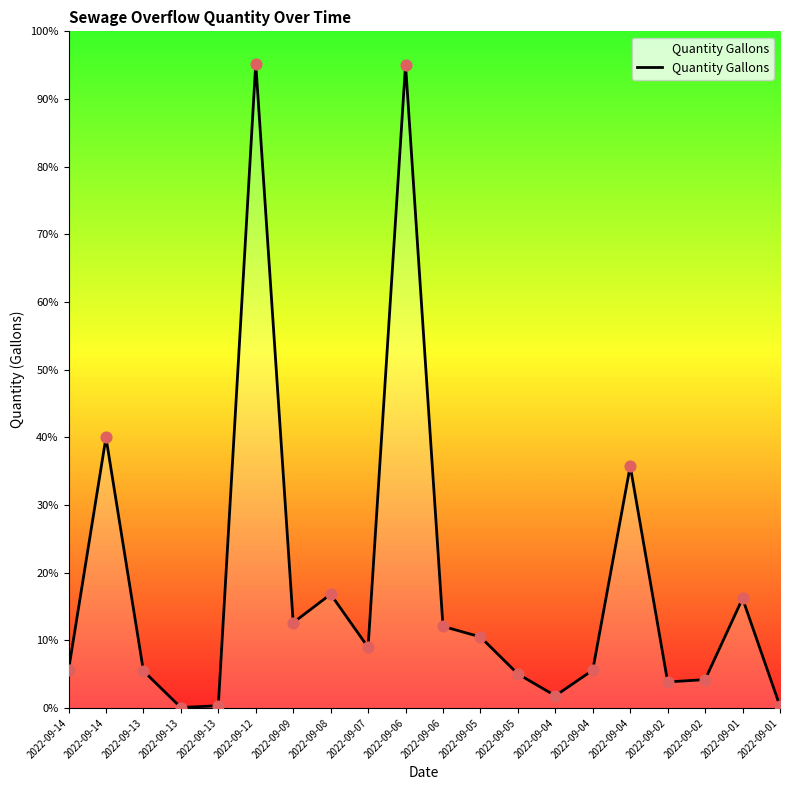

Approximately how many times larger is the value at 2022-09-05 compared to 2022-09-01?

18.0